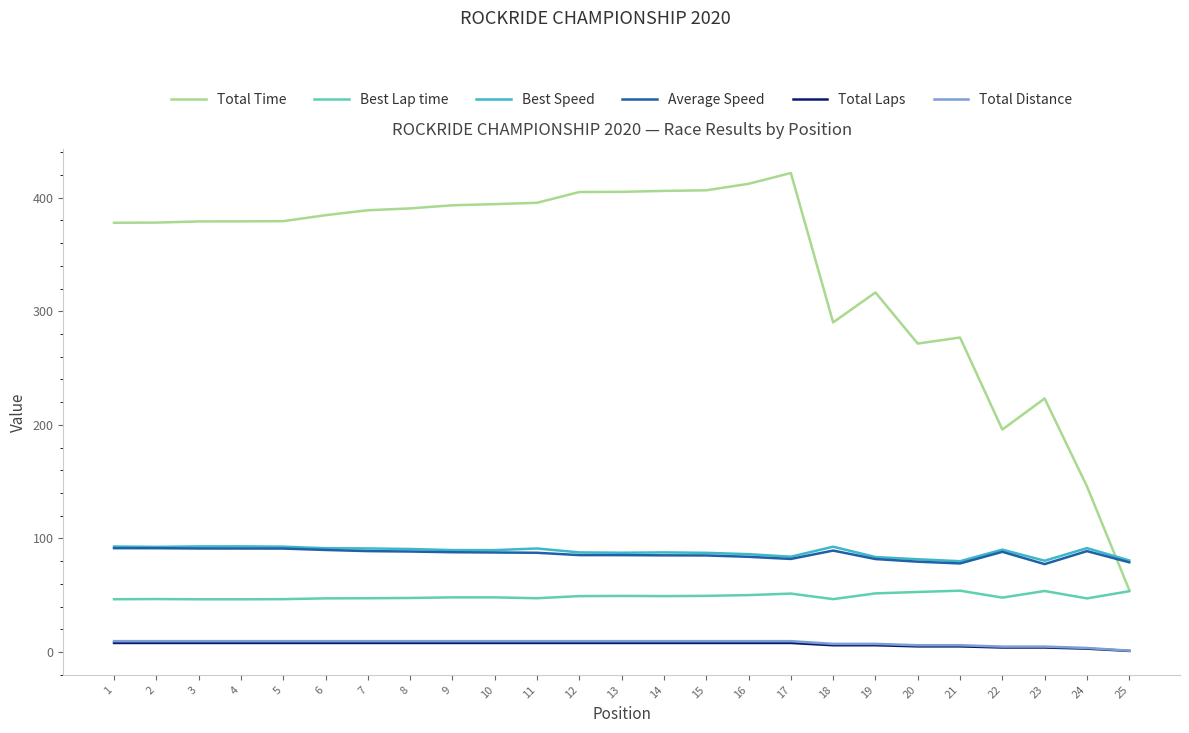

What are all the series names shown in the legend?

Total Time, Best Lap time, Best Speed, Average Speed, Total Laps, Total Distance